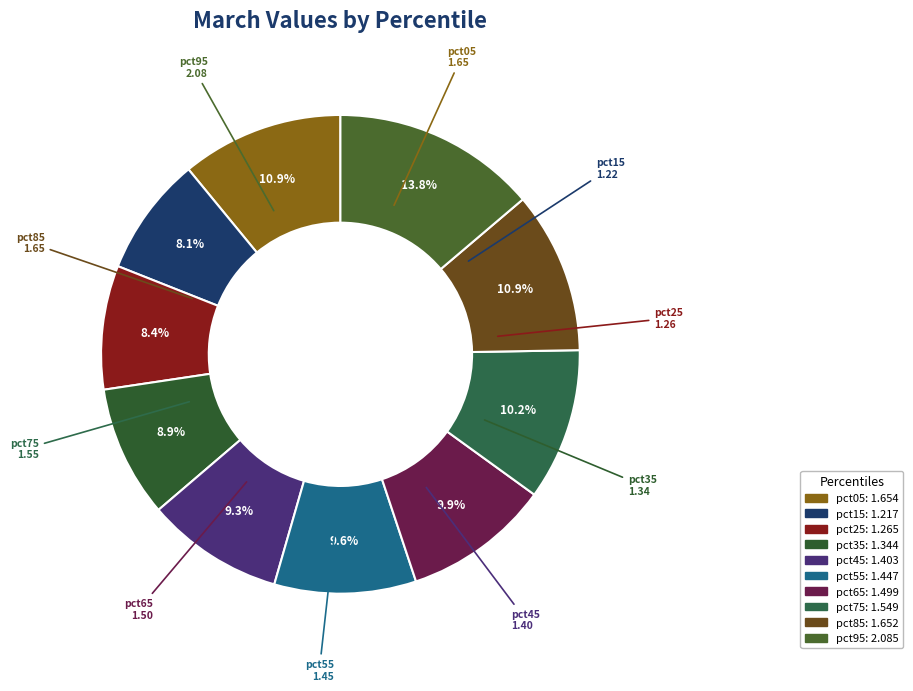

Does any single category account for the majority?

No